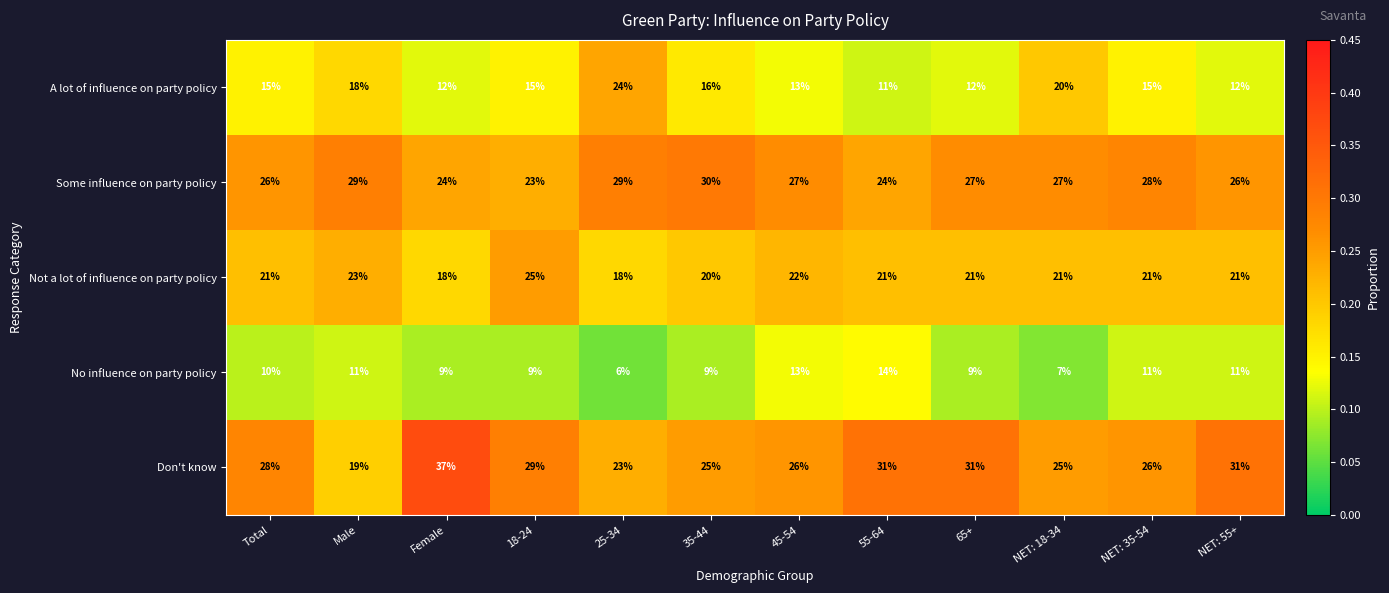

What is the difference between the maximum and minimum values in the Some influence on party policy series?

7